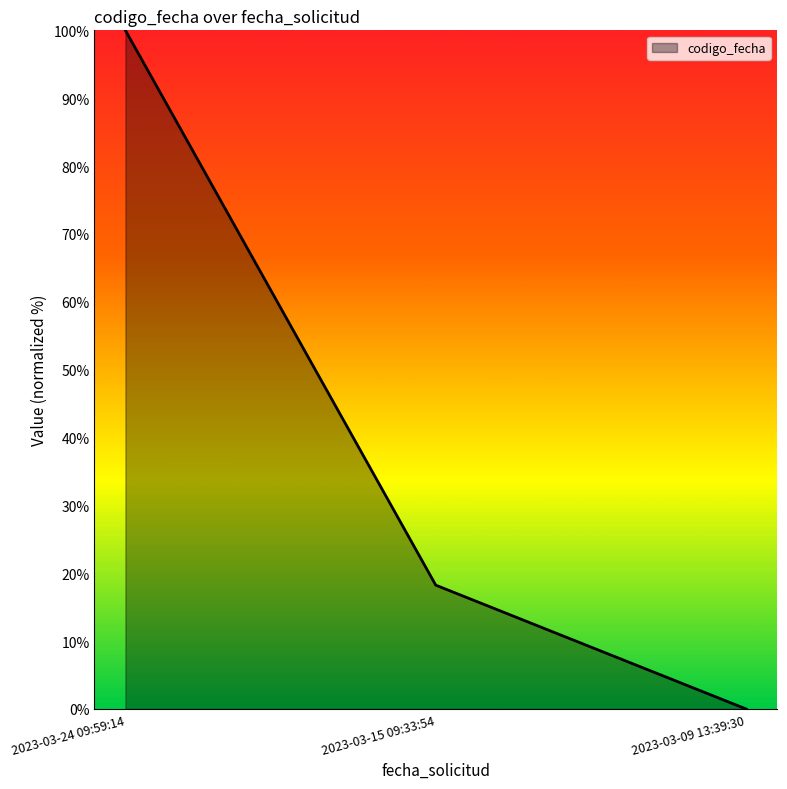

What is the change in value from 2023-03-24 09:59:14 to 2023-03-15 09:33:54?

-81.8